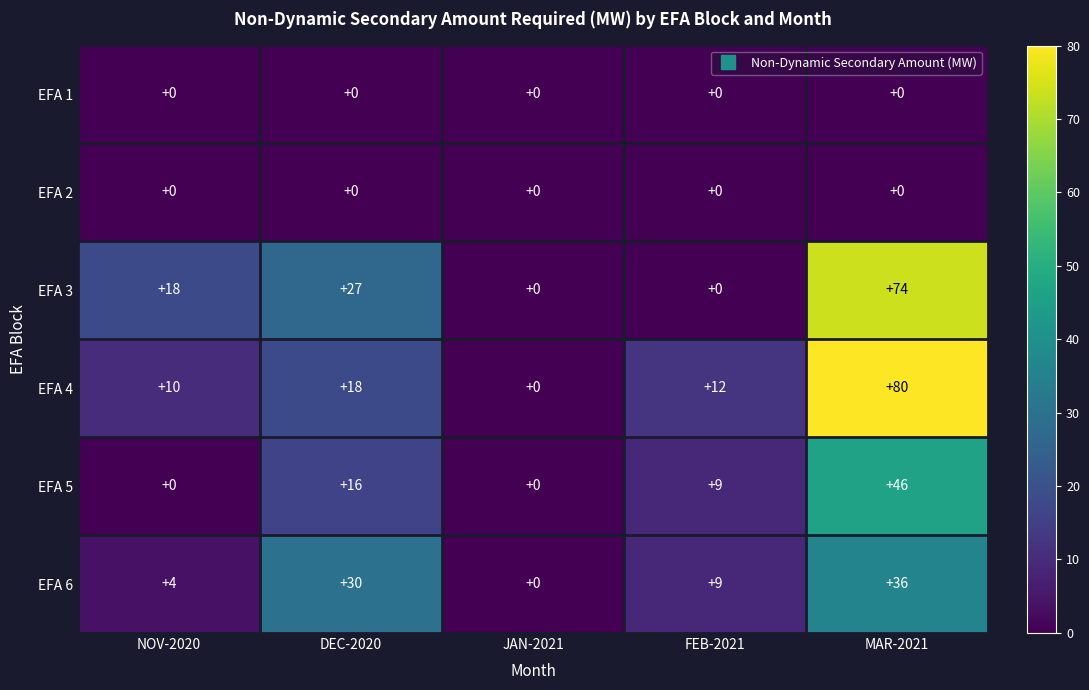

What is the spread (max minus min) of values at FEB-2021?

12